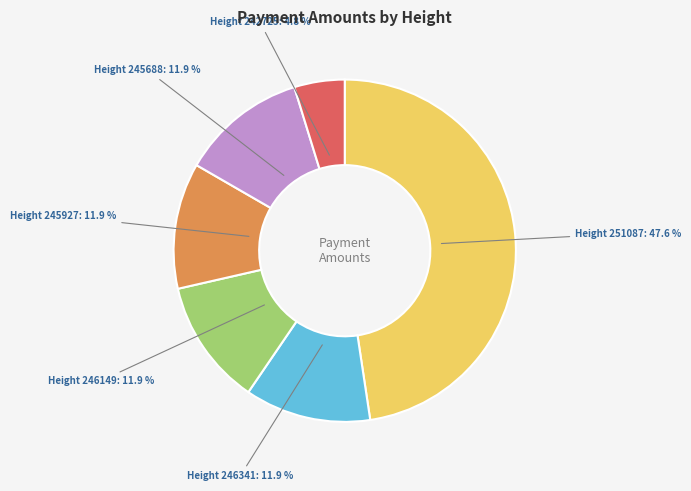

Does any single category account for the majority?

No